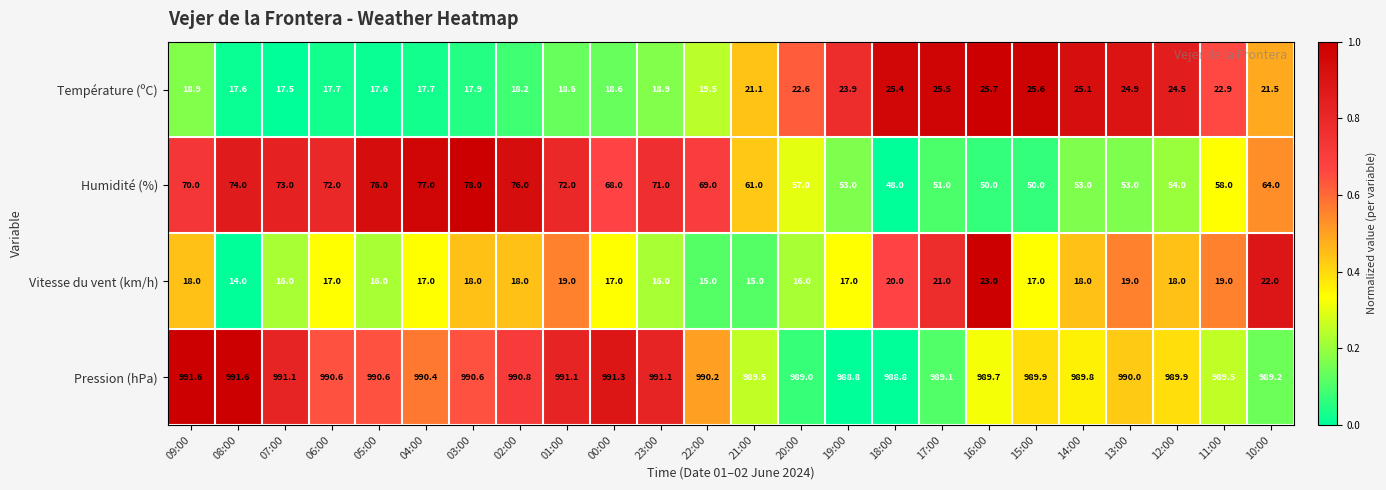

What is the difference between the highest and lowest values at 06:00?

973.6